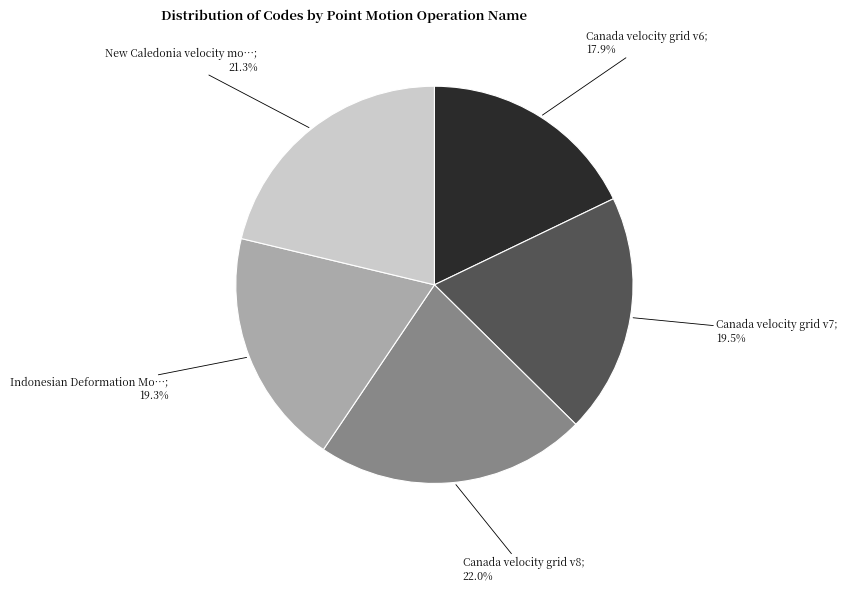

Is there a majority slice in this chart?

No